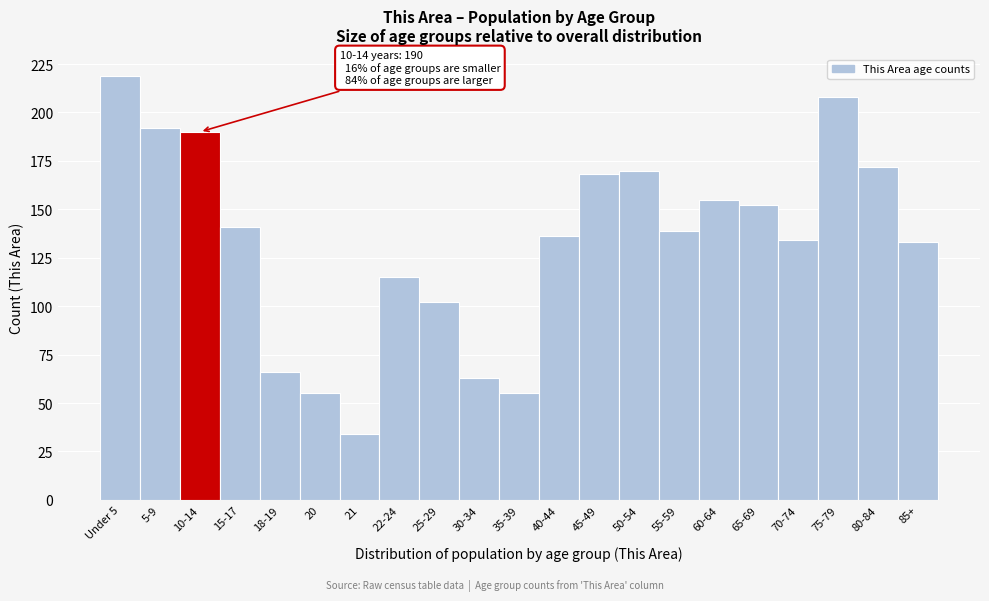

Reading right to left, list all the values displayed in this chart.

133	172	208	134	152	155	139	170	168	136	55	63	102	115	34	55	66	141	190	192	219